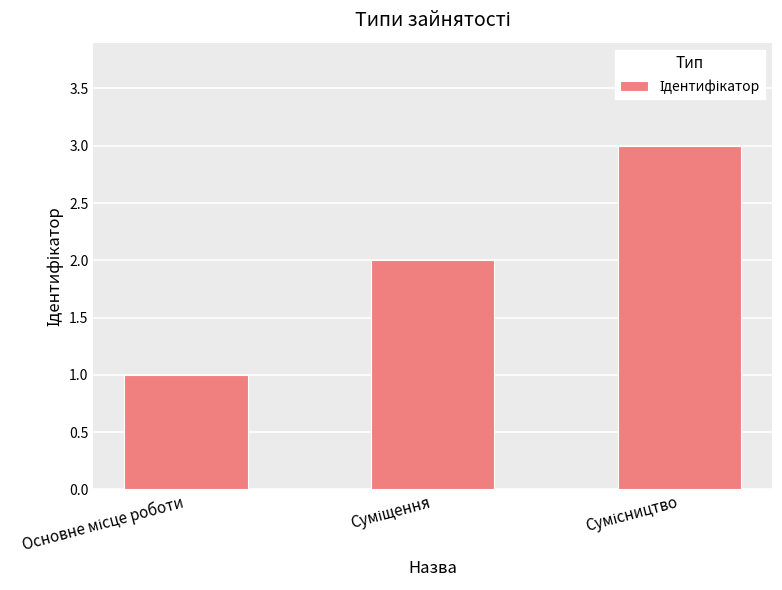

What is the sum of all values?

6